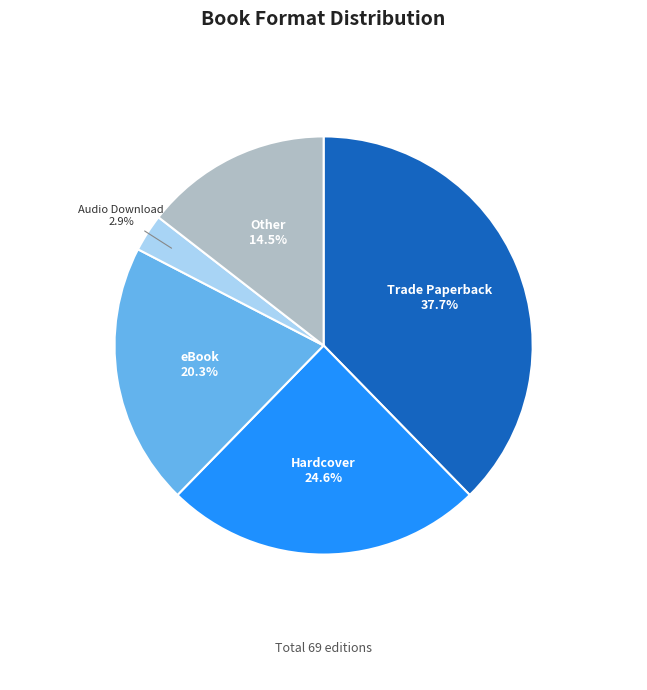

What is the ratio of the value at Audio Download to the value at Hardcover?

0.1